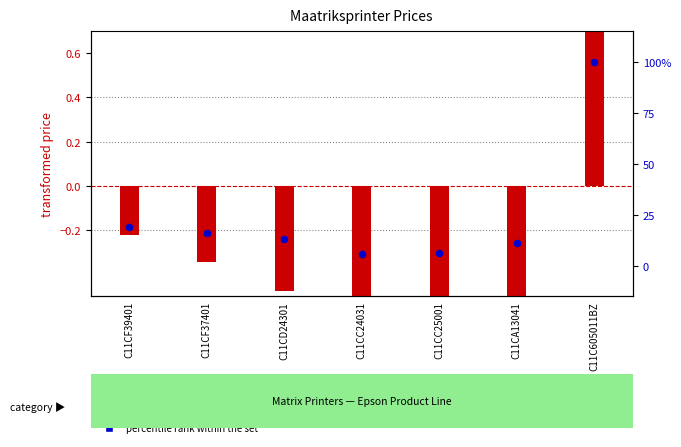

Is the value of price percentile within the set at C11C605011BZ greater than the value of transformed price at C11CF39401?

Yes